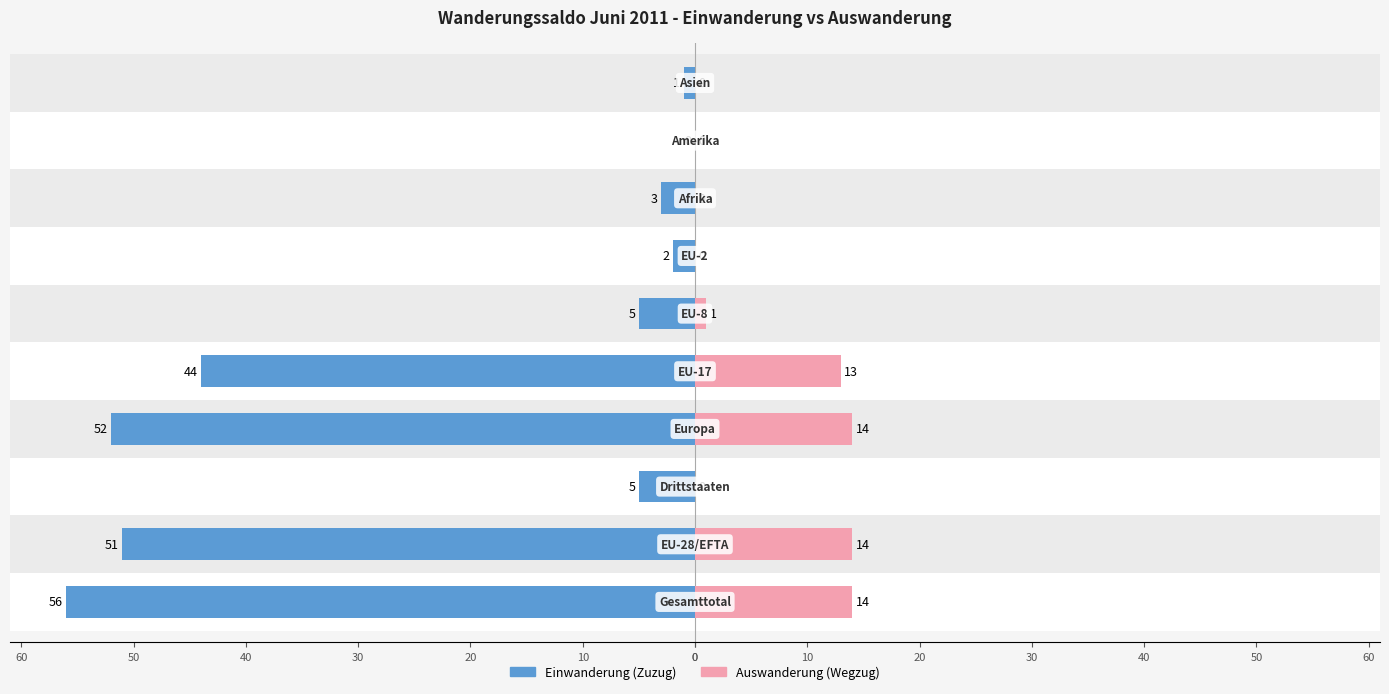

What is the highest value of the Auswanderung (Wegzug) series?

14